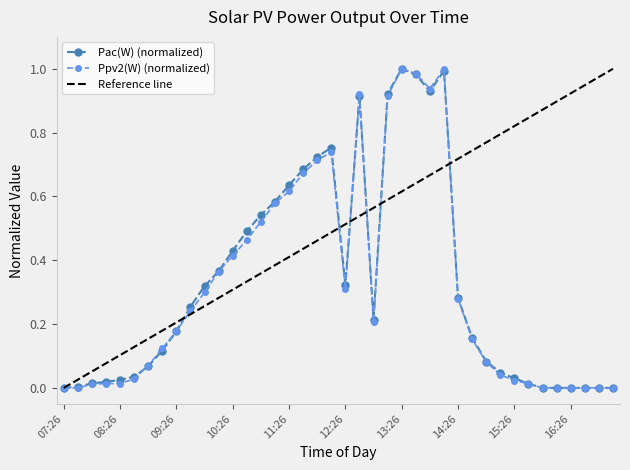

What is the difference between the maximum and minimum values in the Ppv2(W) series?

1.0